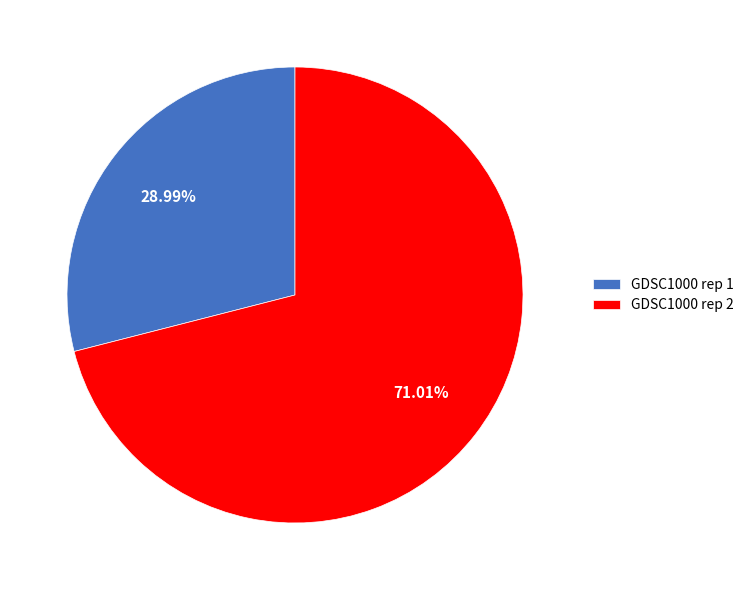

To the nearest percent, what portion does GDSC1000 rep 1 represent?

29%